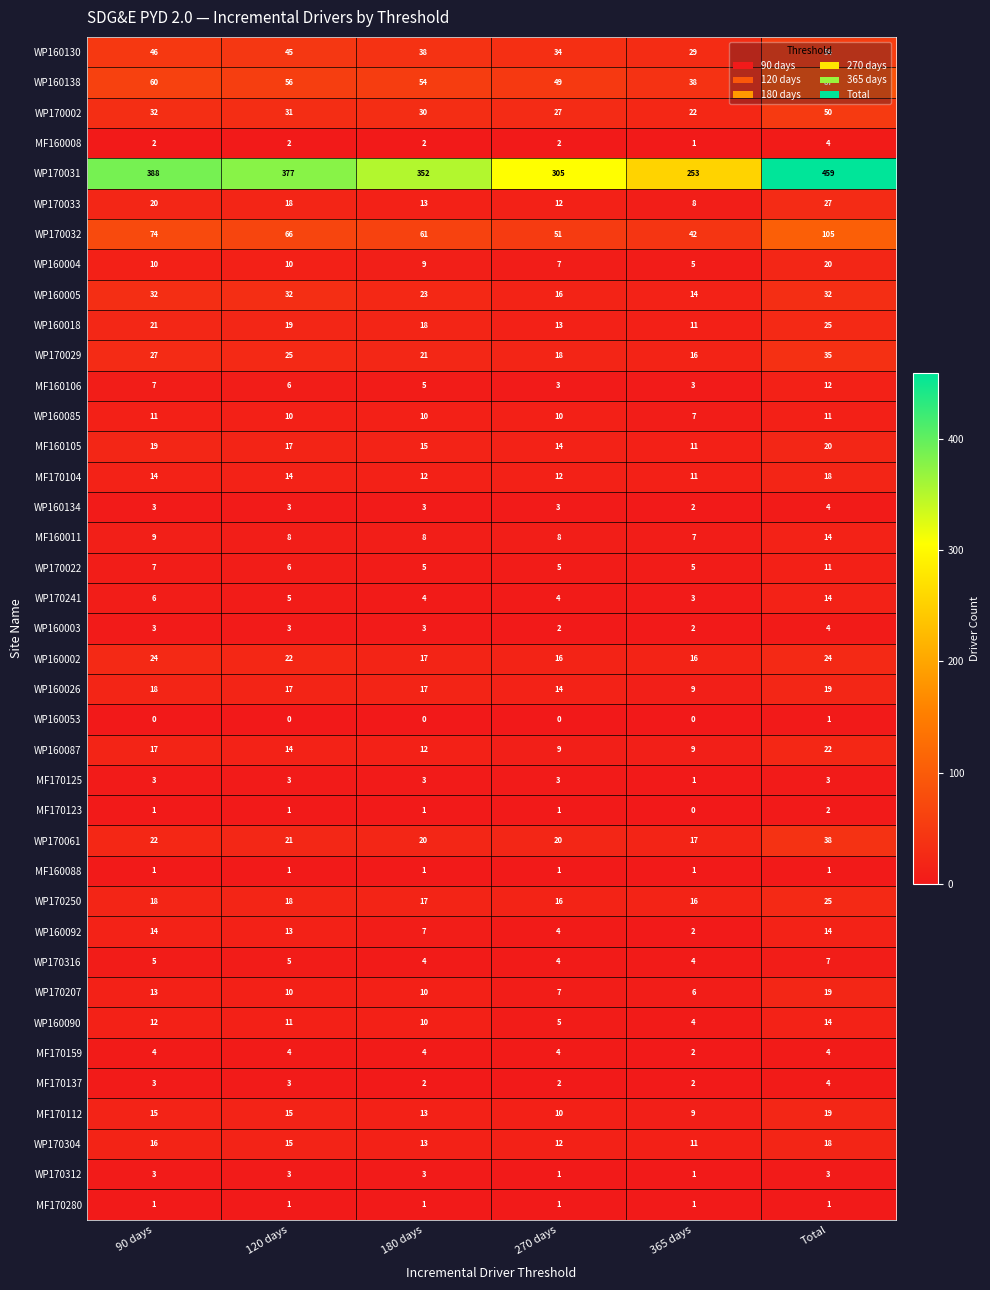

At which label does WP170032 first exceed 66?

90 days